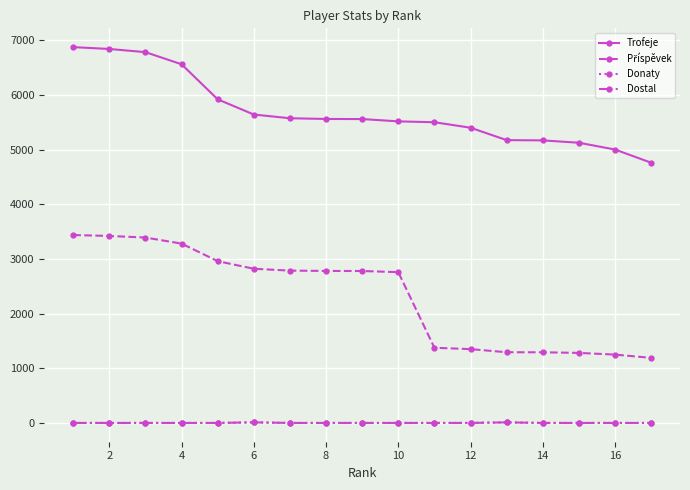

Does the chart have visible grid lines?

Yes